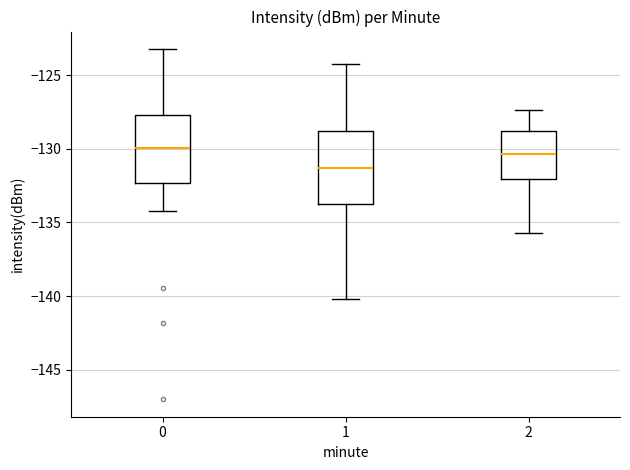

Where is the lower edge of the box at x = 1 on the y-axis? The values are not printed on the chart, so give them approximately, as read against the axis.

-134.0